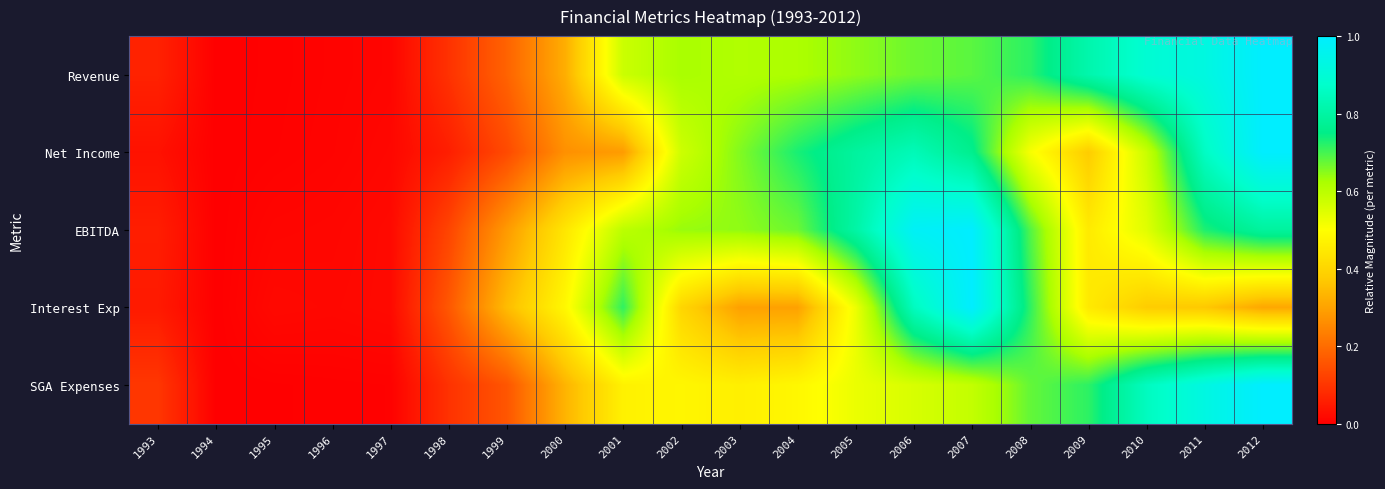

Count the number of data series in this chart.

5